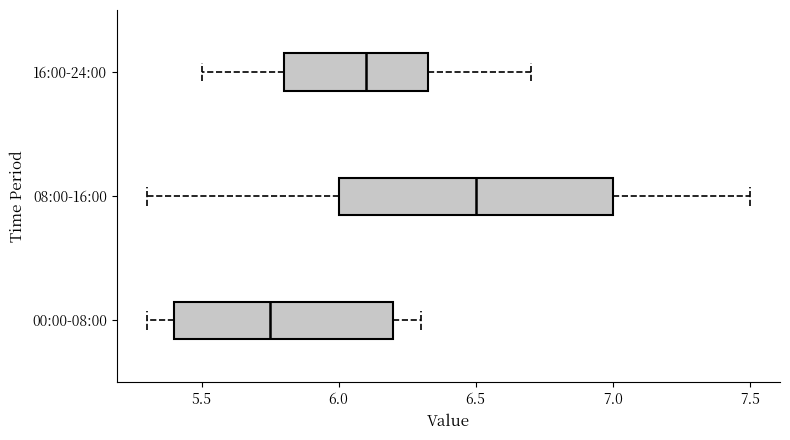

Which box is the widest, from its left edge to its right edge?

08:00-16:00